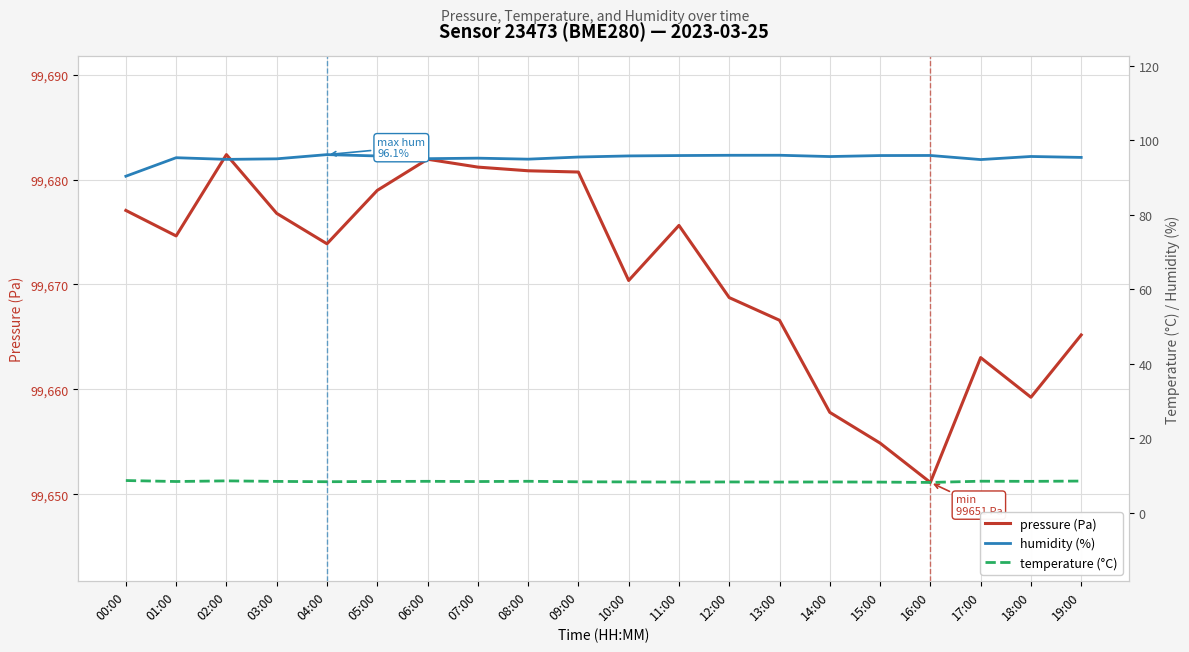

Which has a higher value, 04:00 or 02:00?

02:00